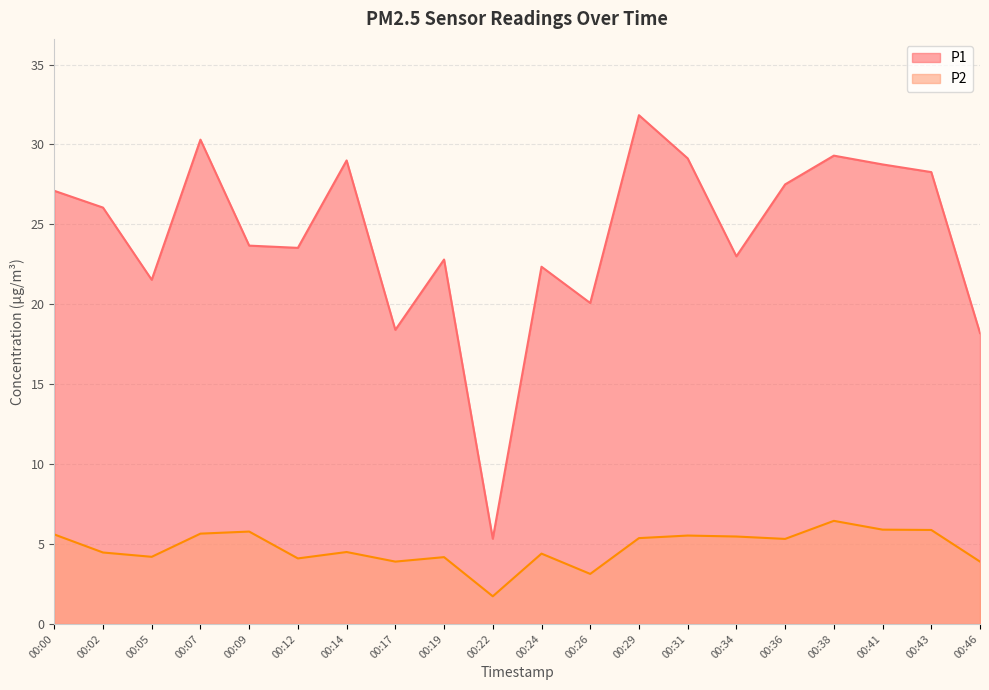

Where is P2 nearest to the value 4?

00:12